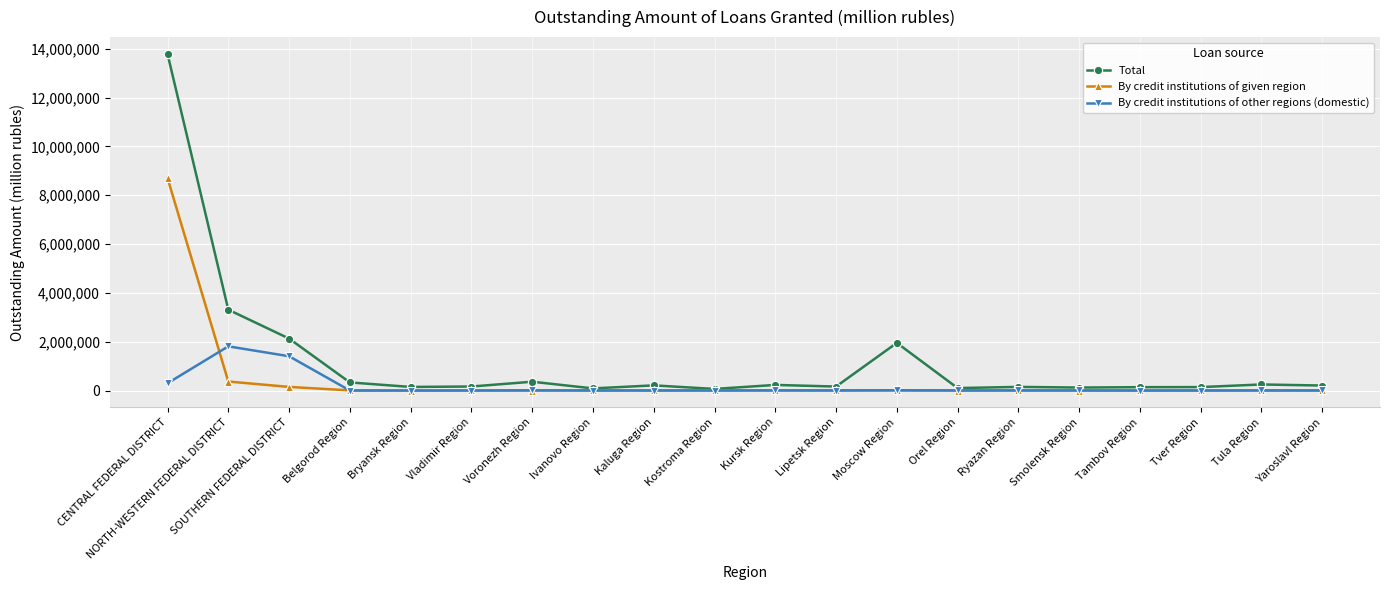

What is the highest value of the By credit institutions of other regions (domestic) series?

1809630